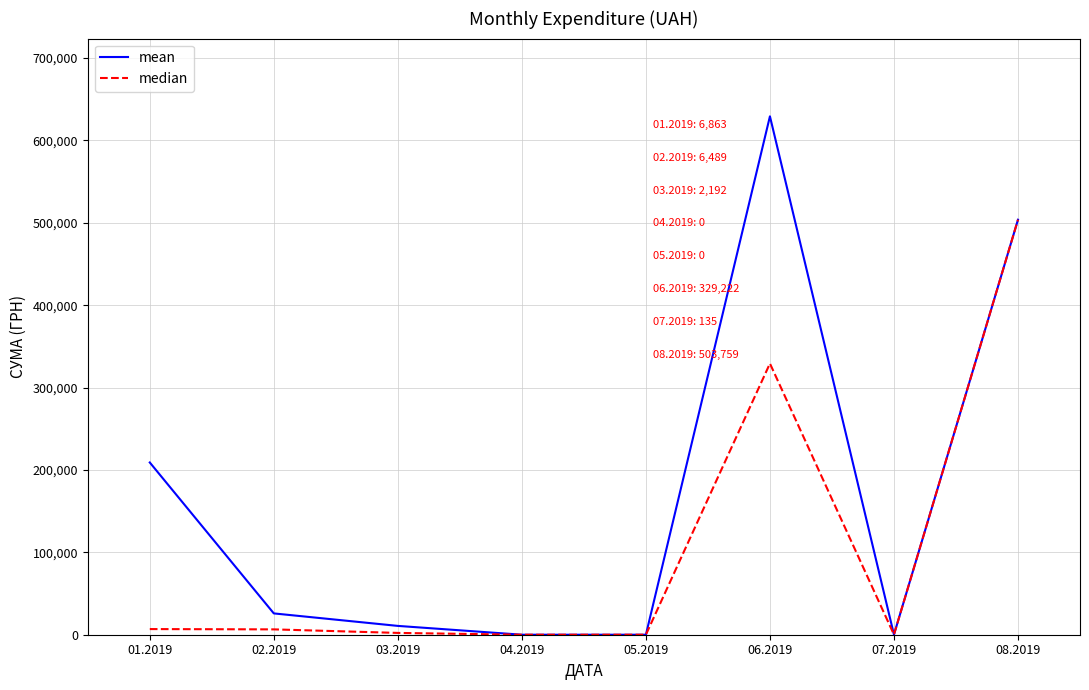

Read the mean value at 06.2019.

629234.8